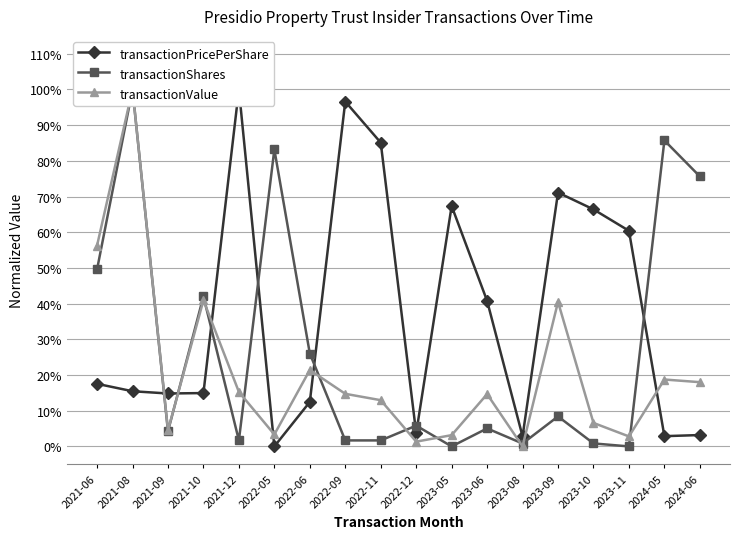

Is this an area chart (filled region under the line)?

No